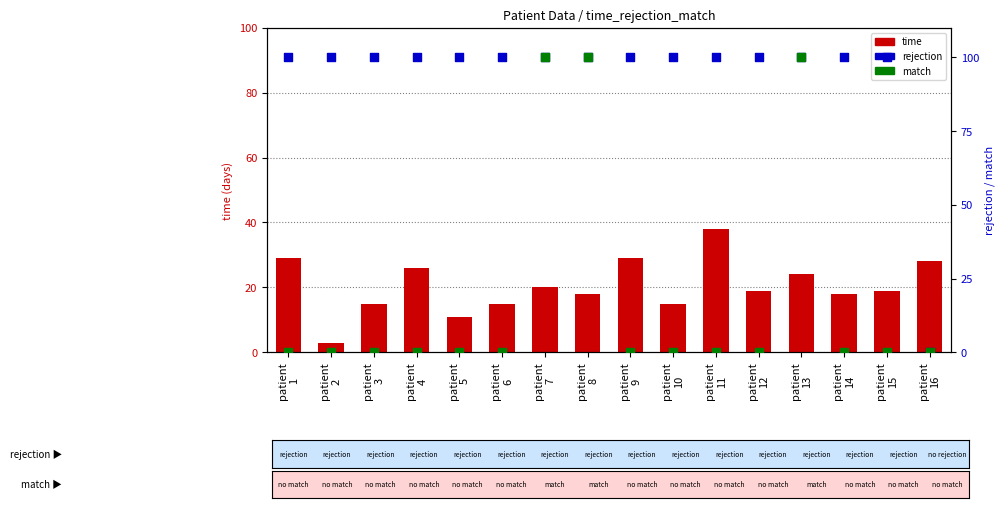

Which series has the largest total across all categories?

time